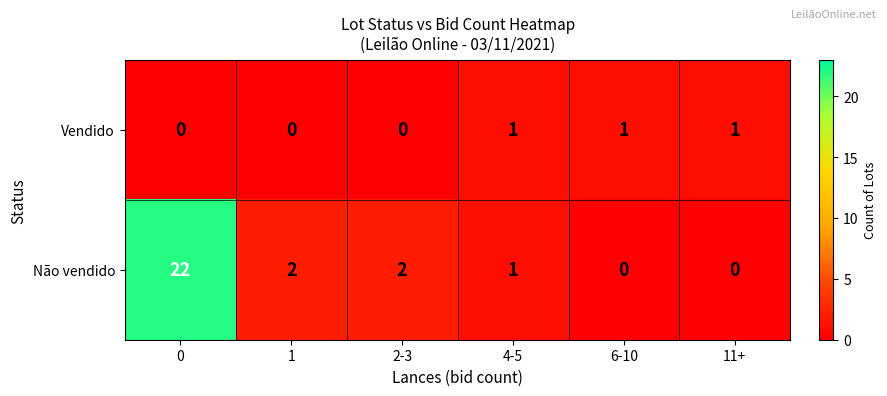

How many Vendido values are between 0 and 1?

6